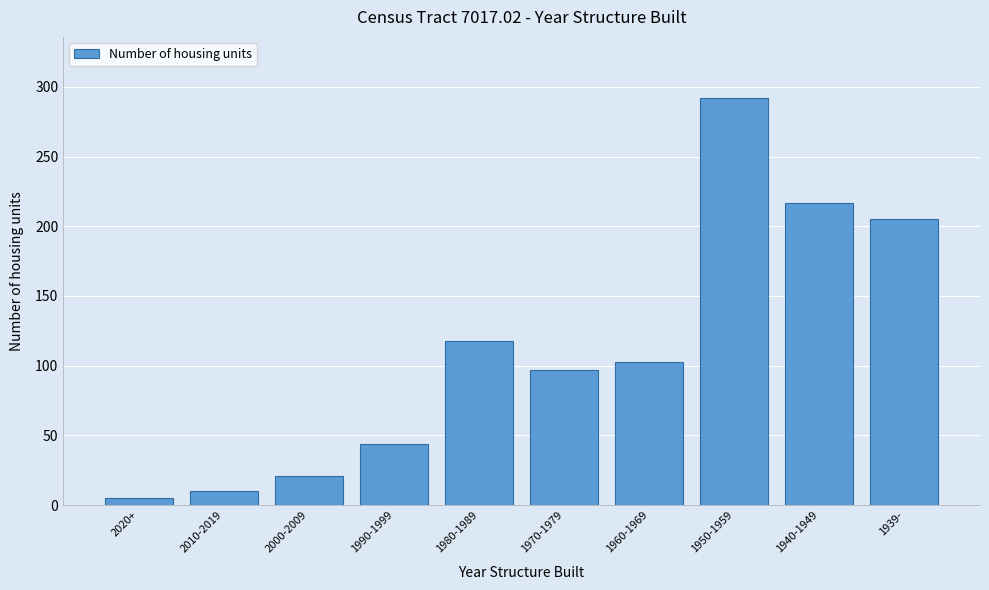

Reading left to right, extract all data points from this chart.

5	10	21	44	118	97	103	292	217	205